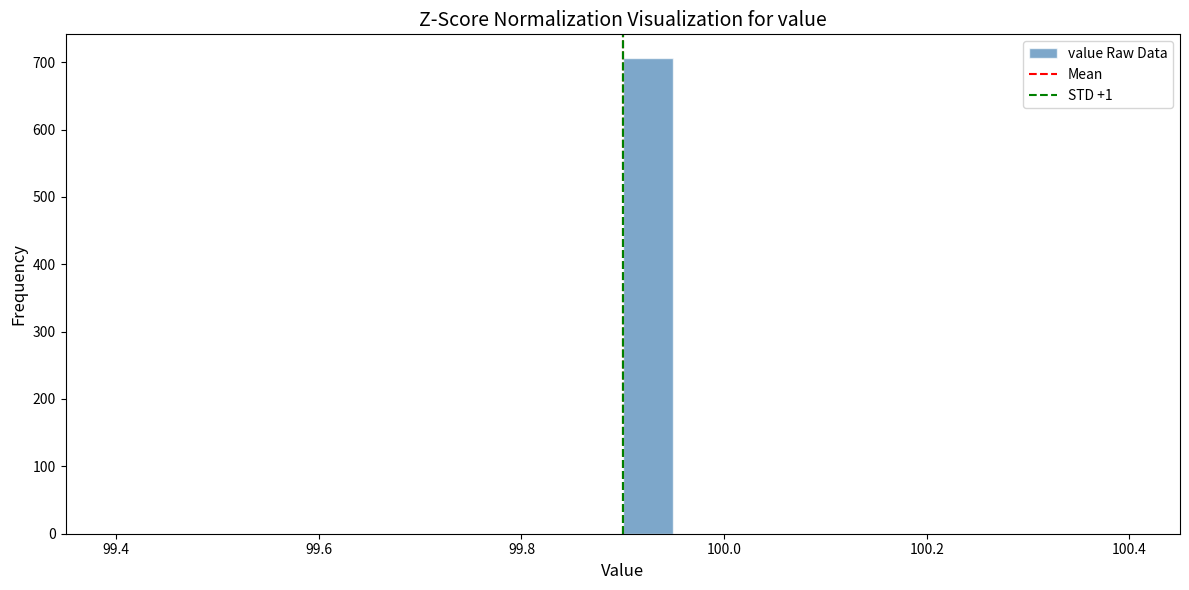

Around what value on the x-axis is the tallest bar? Give the approximate position of its centre, as read against the axis.

99.92